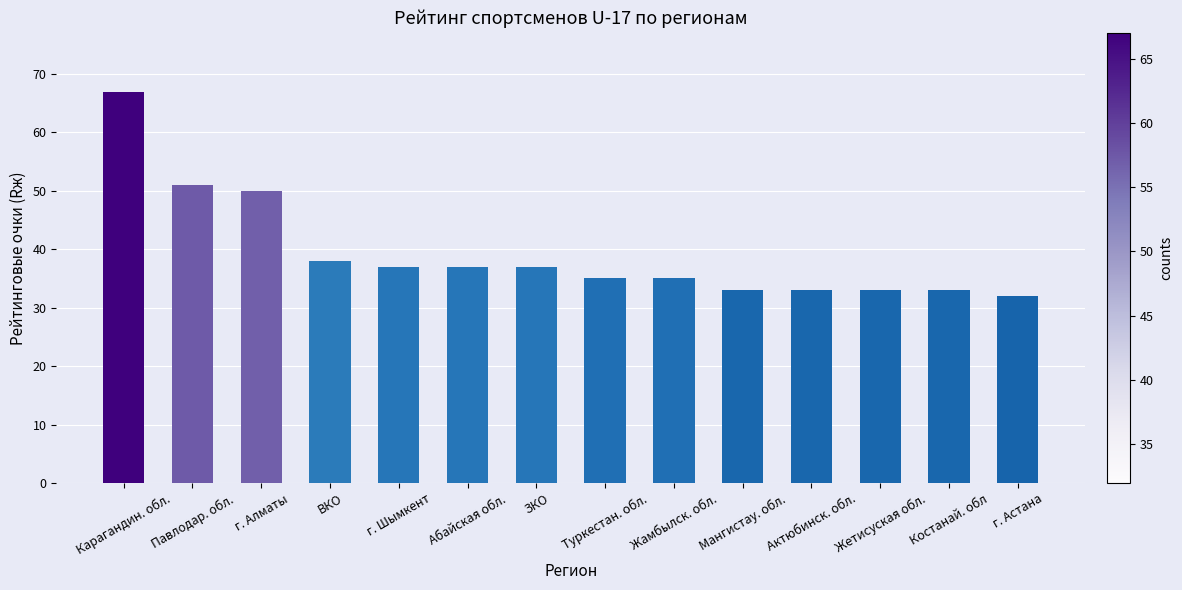

What is the sum of the values at Костанай. обл and г. Алматы?

83